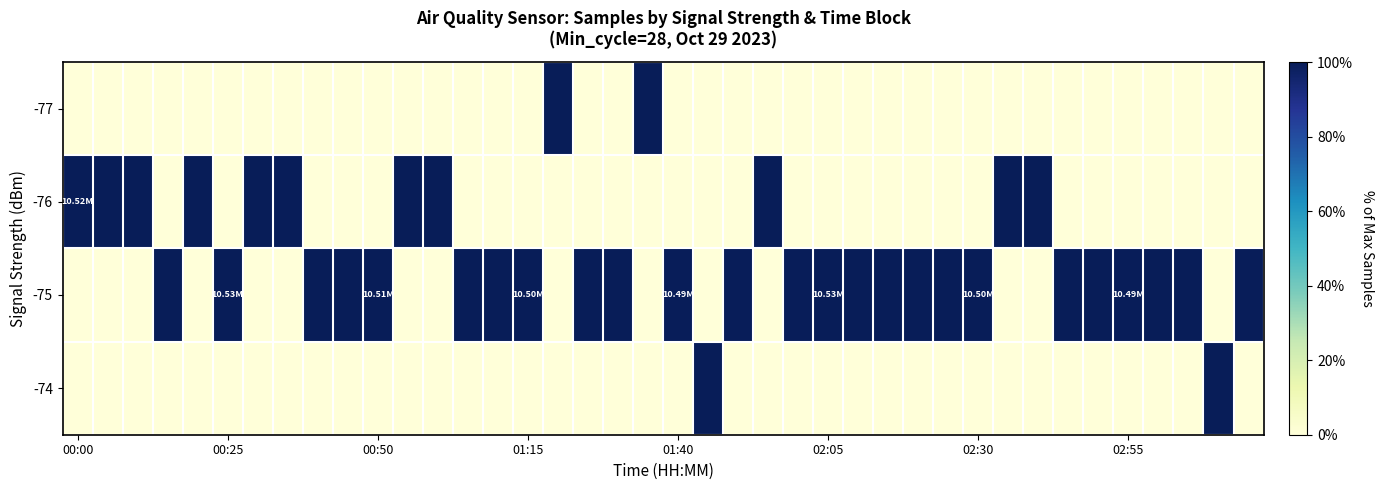

How many categories are shown in the chart?

40